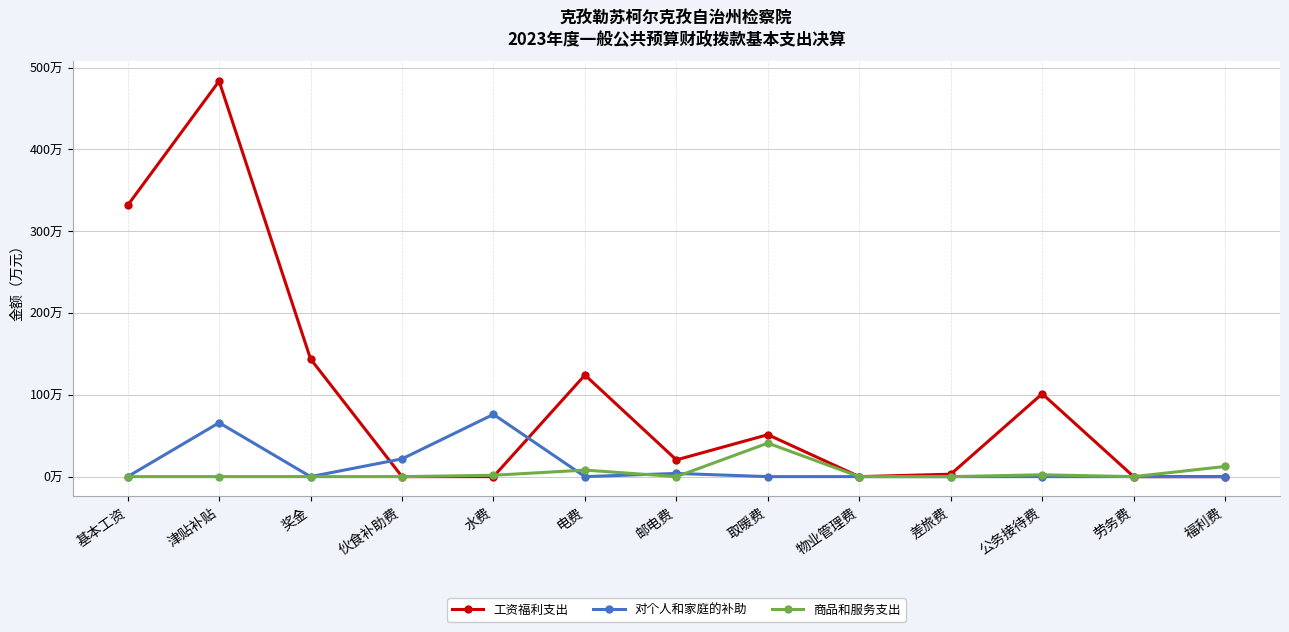

Does the chart have visible grid lines?

Yes